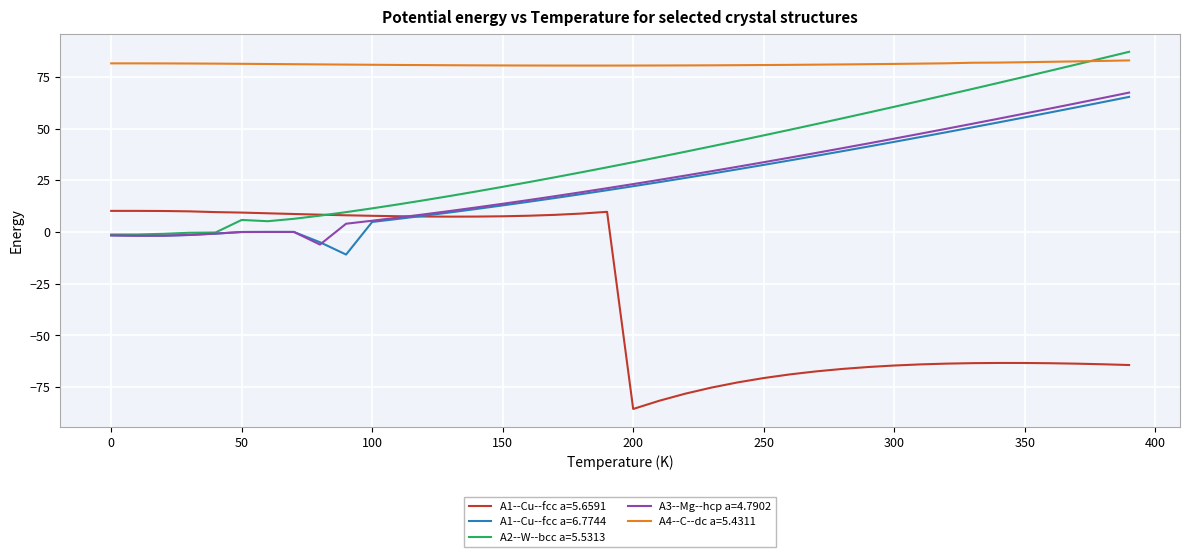

Which series has the largest total across all categories?

A4--C--dc a=5.4311